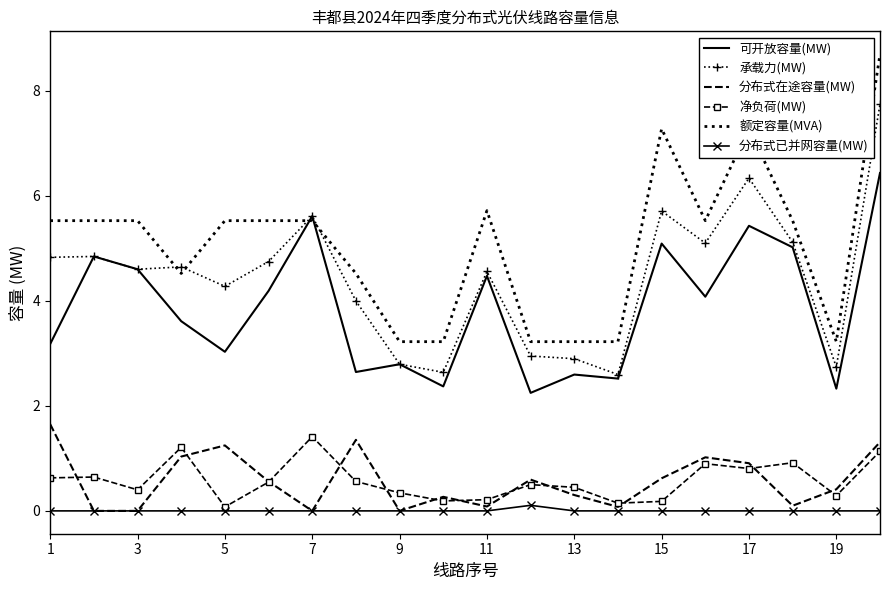

True or false: 额定容量(MVA) and 可开放容量(MW) intersect in this chart.

True